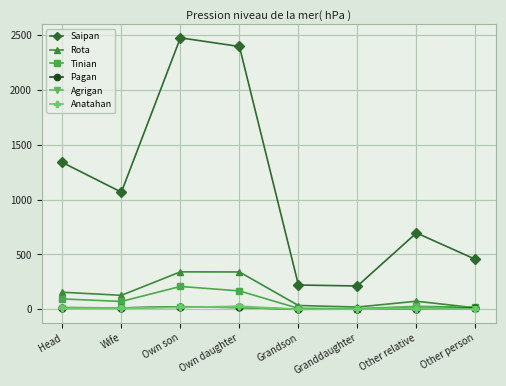

How many data points does each series have?

8